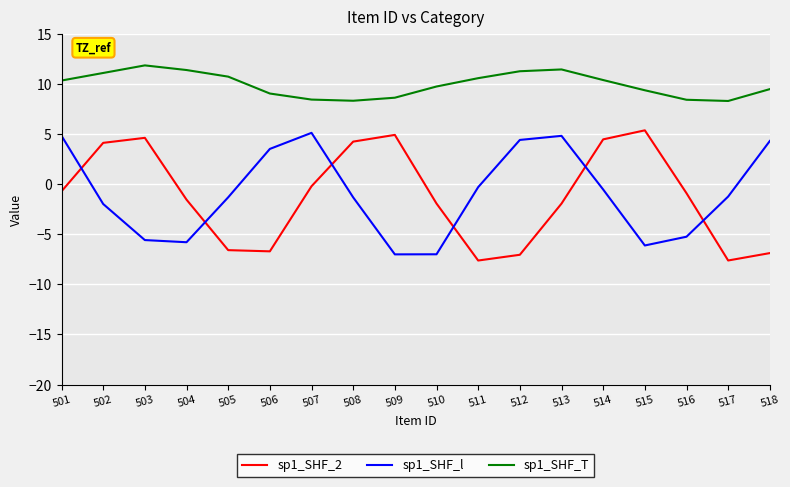

What are all the series names shown in the legend?

sp1_SHF_2, sp1_SHF_l, sp1_SHF_T